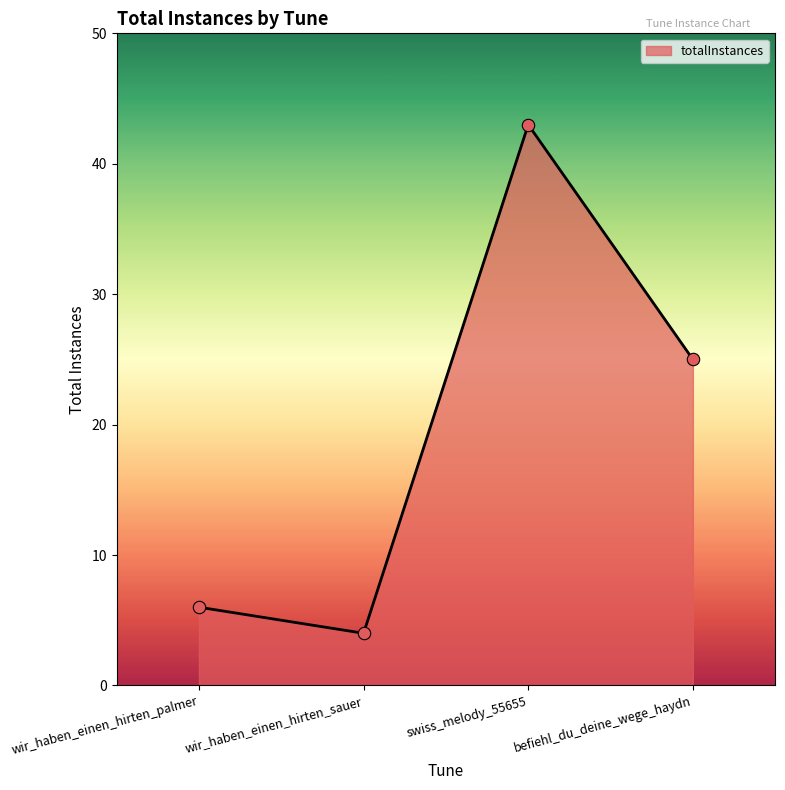

What is the change in value from wir_haben_einen_hirten_palmer to wir_haben_einen_hirten_sauer?

-2